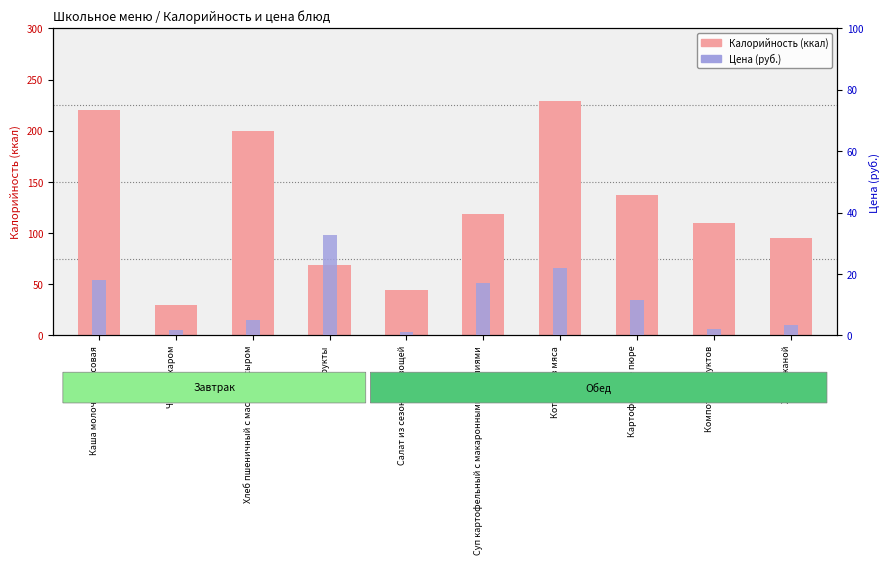

Between Каша молочная рисовая and Чай с сахаром, which is larger?

Каша молочная рисовая